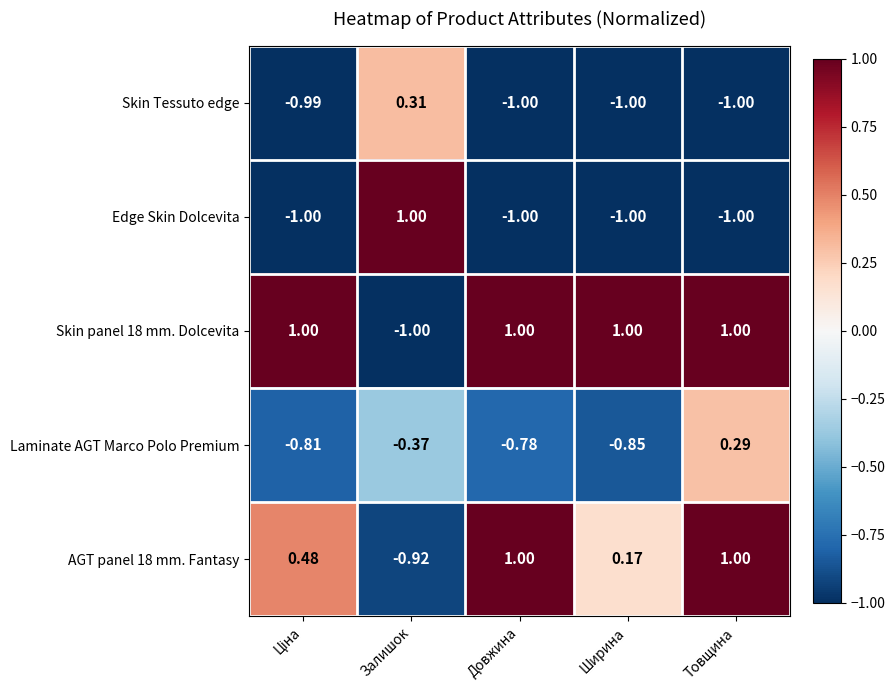

At which category is the sum across all series the highest?

Товщина